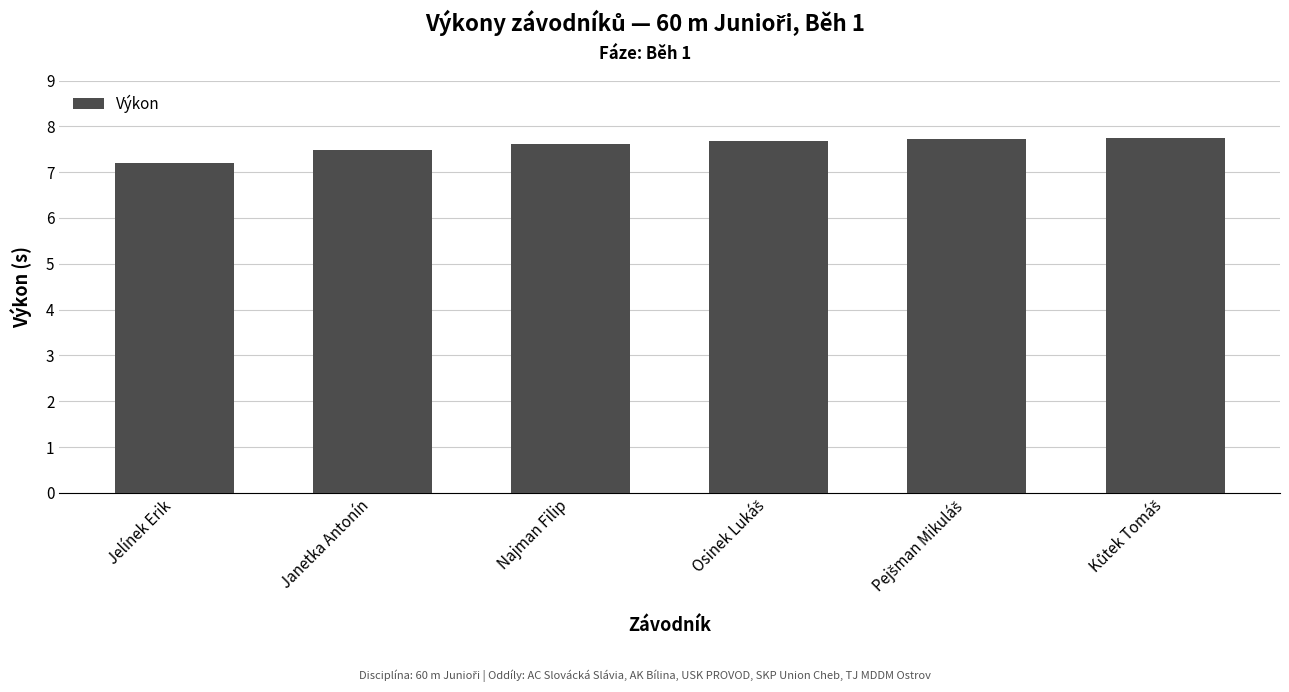

The chart shows a value of 7.6 at Najman Filip. True or false?

True